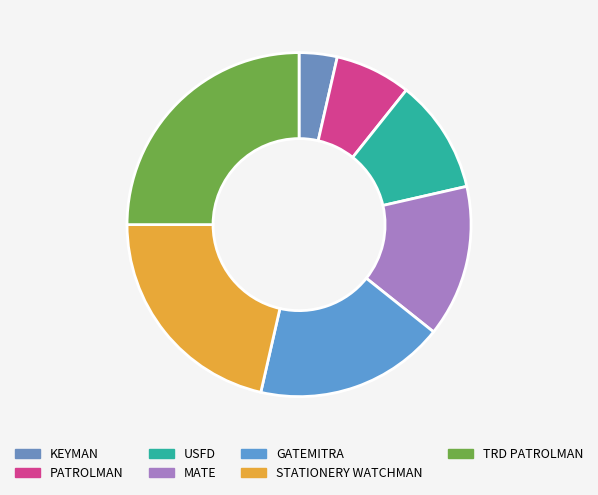

Count the number of slices in the pie.

7